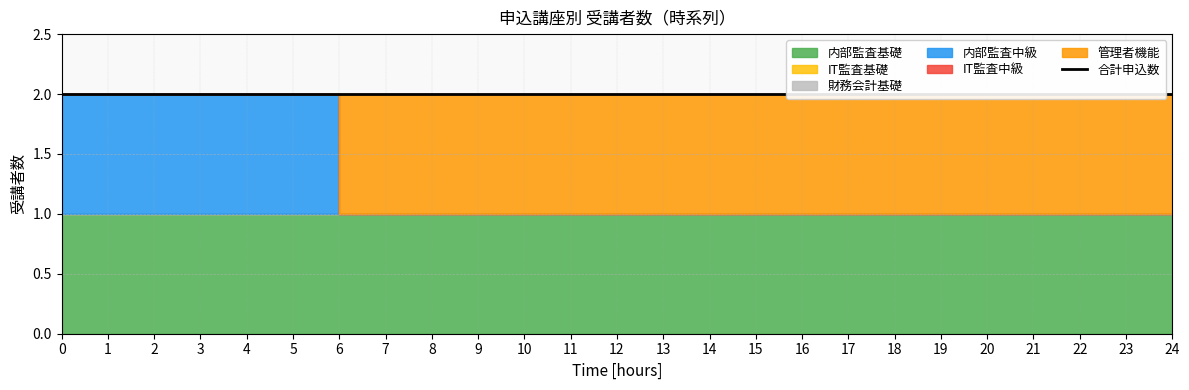

Reading left to right, extract all data points from this chart.

内部監査基礎: 1	1	1	1	1	1	1	1	1	1	1	1	1	1	1	1	1	1	1	1	1	1	1	1	1
IT監査基礎: 0	0	0	0	0	0	0	0	0	0	0	0	0	0	0	0	0	0	0	0	0	0	0	0	0
財務会計基礎: 0	0	0	0	0	0	0	0	0	0	0	0	0	0	0	0	0	0	0	0	0	0	0	0	0
内部監査中級: 1	1	1	1	1	1	0	0	0	0	0	0	0	0	0	0	0	0	0	0	0	0	0	0	0
IT監査中級: 0	0	0	0	0	0	0	0	0	0	0	0	0	0	0	0	0	0	0	0	0	0	0	0	0
管理者機能: 0	0	0	0	0	0	1	1	1	1	1	1	1	1	1	1	1	1	1	1	1	1	1	1	1